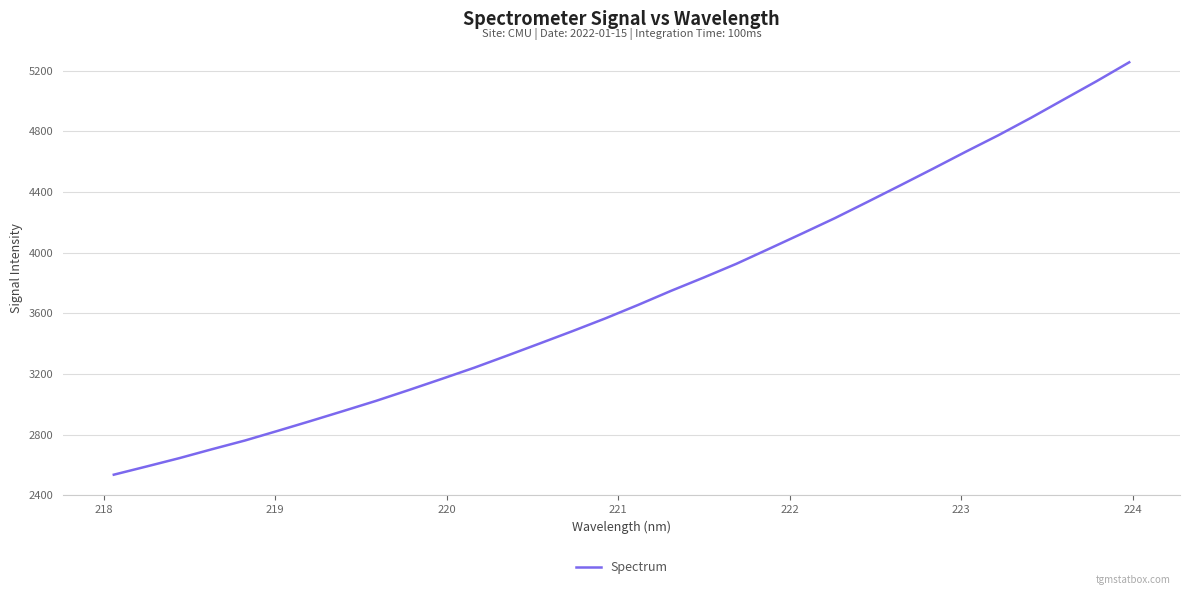

Reading left to right, list all the values displayed in this chart.

2535.2	2589.4	2644.4	2703.4	2760.6	2824.3	2889.0	2955.1	3022.1	3093.5	3166.7	3241.1	3320.5	3401.1	3482.5	3566.2	3655.1	3747.4	3835.4	3926.2	4025.4	4125.2	4226.5	4333.9	4442.7	4552.7	4664.5	4773.7	4889.1	5009.7	5129.9	5254.9